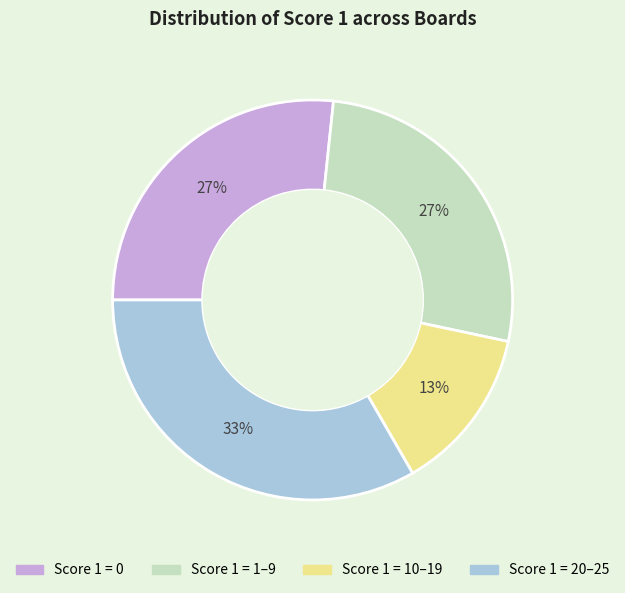

Is there any slice that represents more than half of the pie?

No